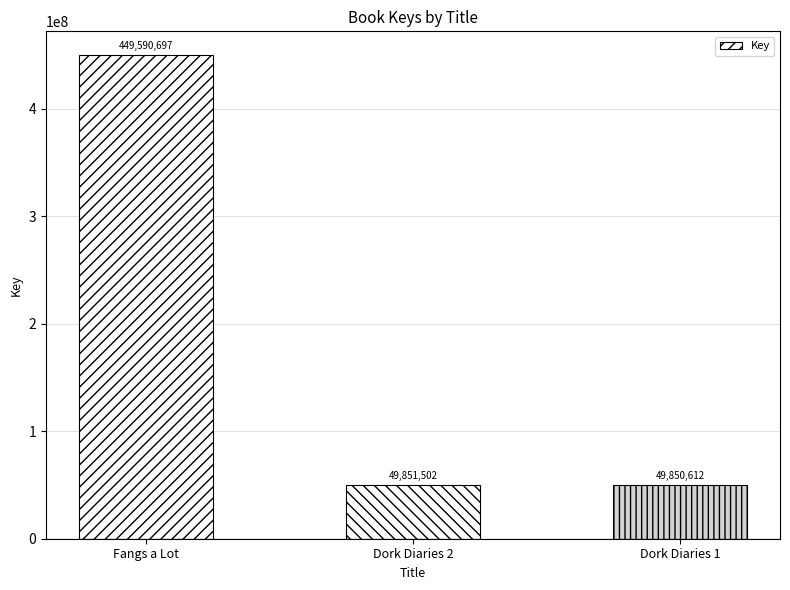

What is the label of the 1st bar from the left?

Fangs a Lot